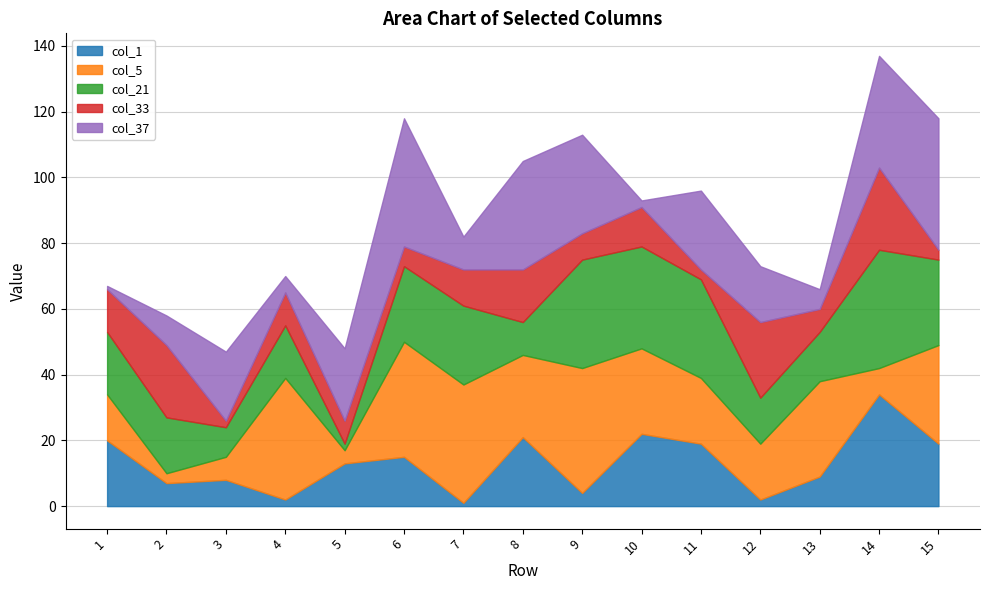

How many values in the col_33 series are below 10?

7